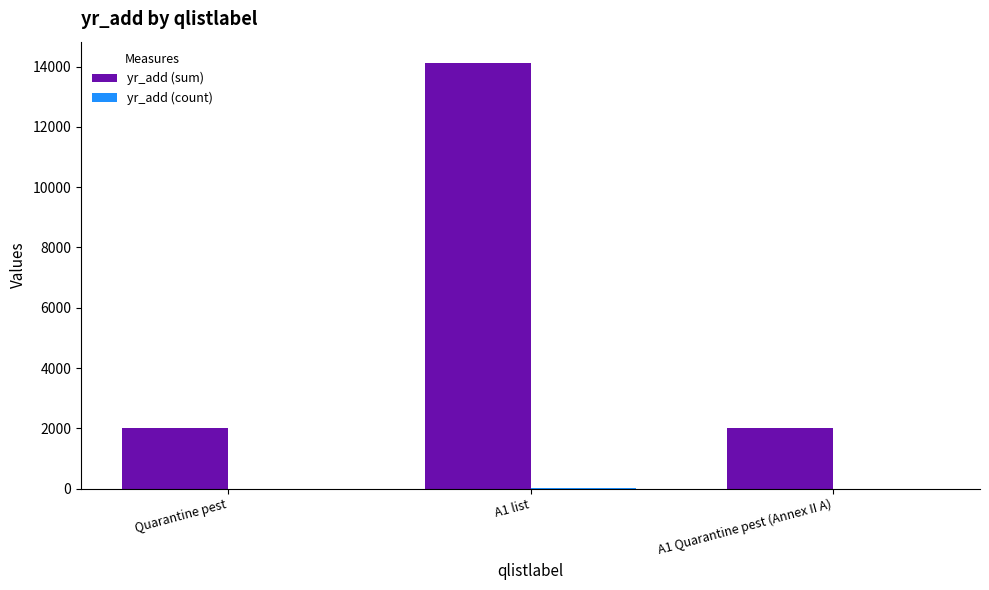

What is the greatest value displayed?

14123